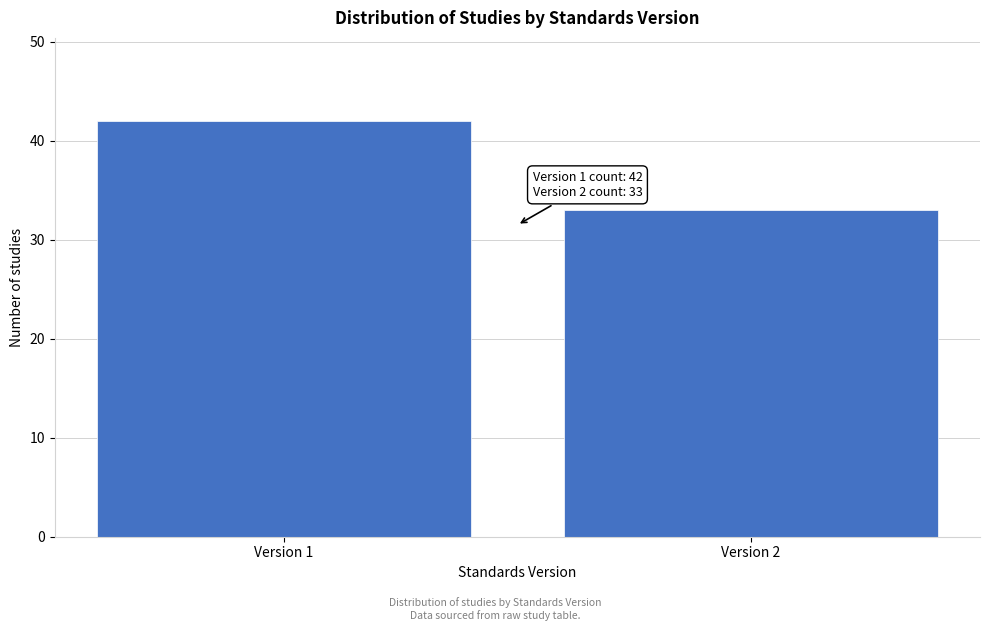

Reading left to right, what are all the values shown in this chart?

Version 1=42	Version 2=33